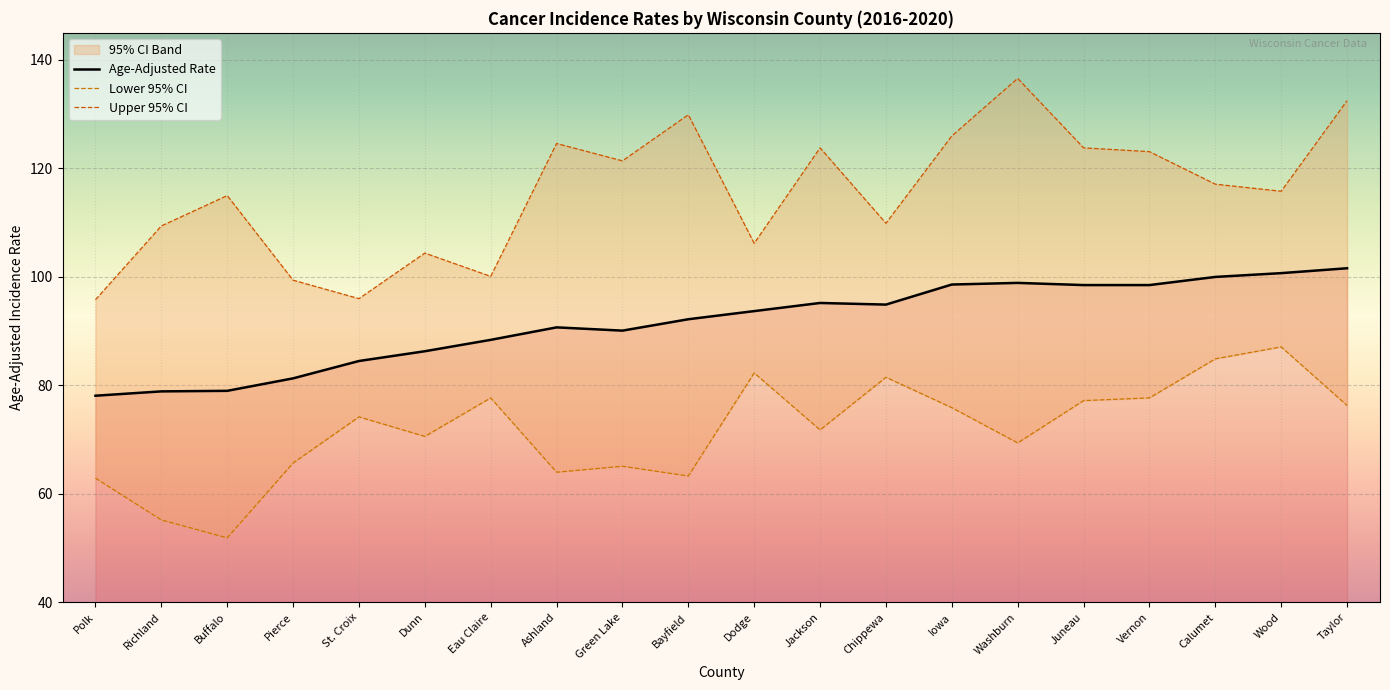

At which label does Age-Adjusted Rate first exceed 93?

Dodge